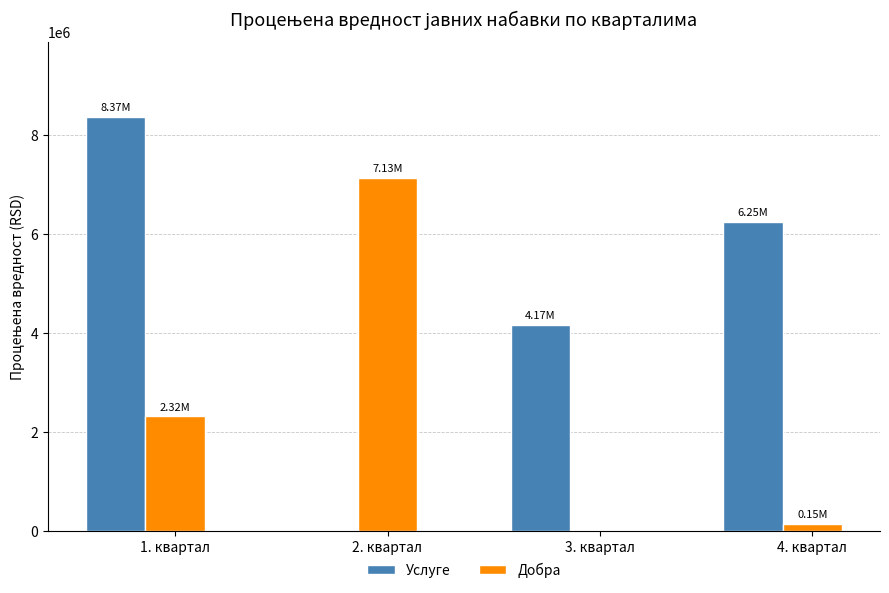

What are all the series names shown in the legend?

Услуге, Добра